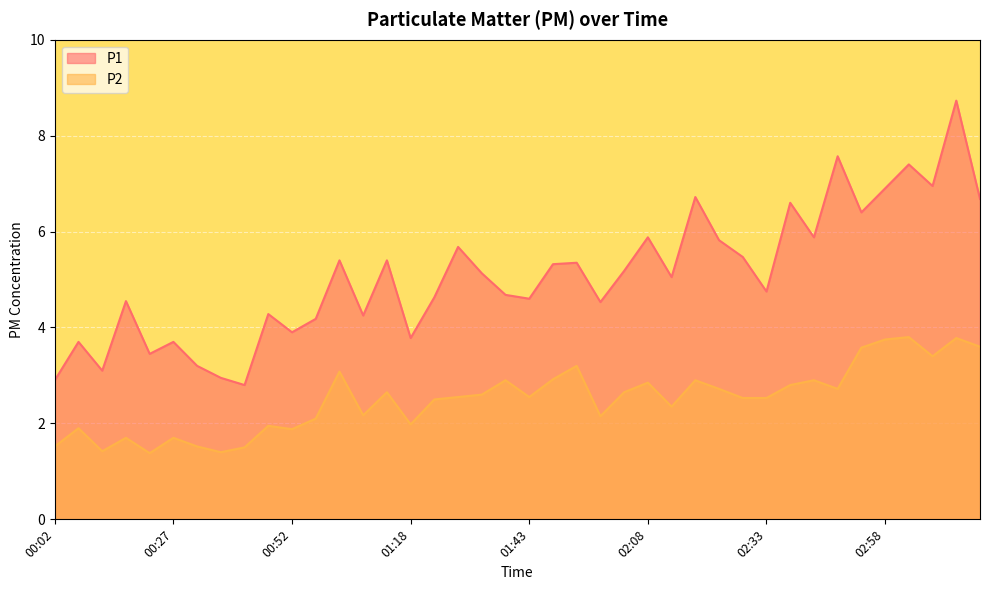

Is it true that P1 equals 9.0 at 03:18?

False